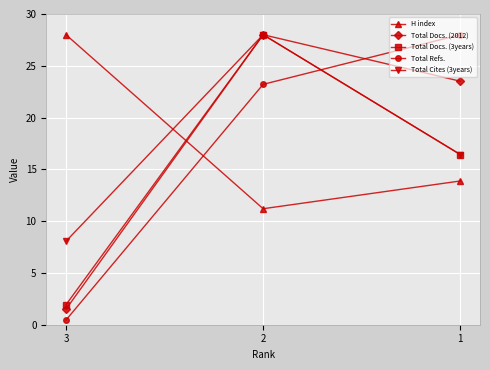

True or false: Total Refs. has a value of 28.0 at 1.

True